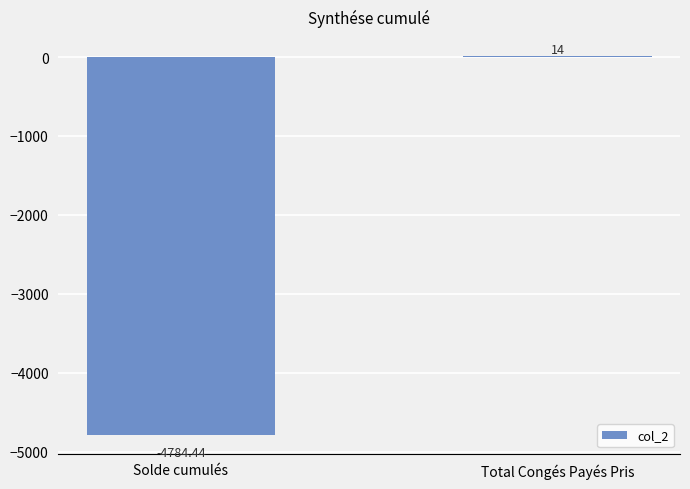

Reading right to left, list all the values displayed in this chart.

Total Congés Payés Pris=14.0	Solde cumulés=-4784.4